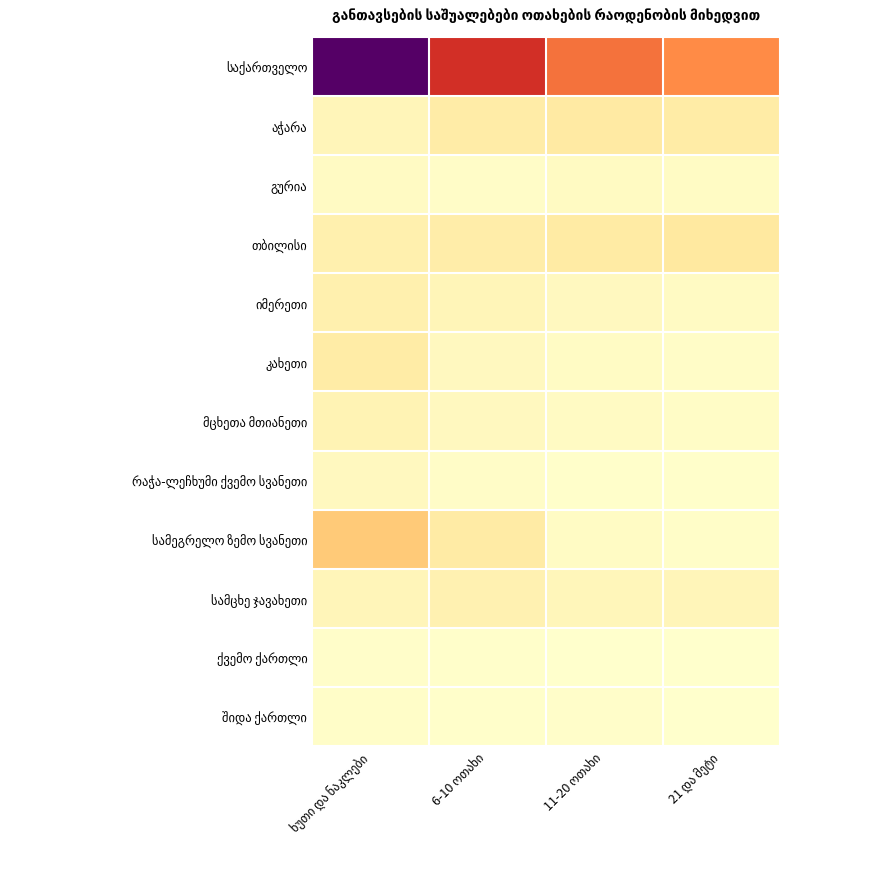

True or false: სამეგრელო ზემო სვანეთი has a value of 540 at ხუთი და ნაკლები.

False